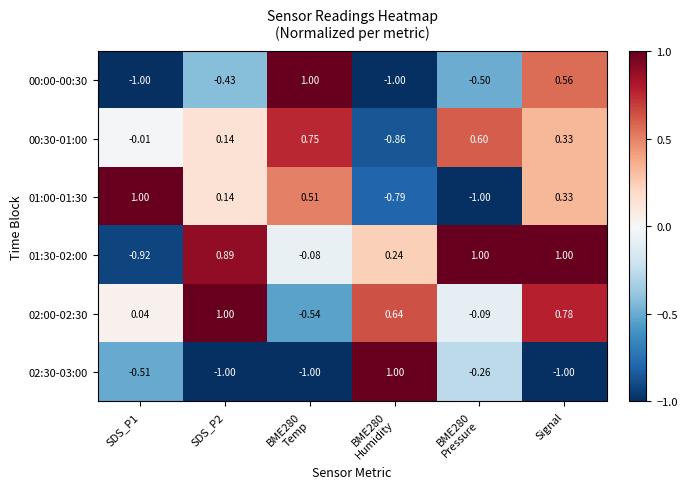

At which category is the sum across all series the highest?

Signal